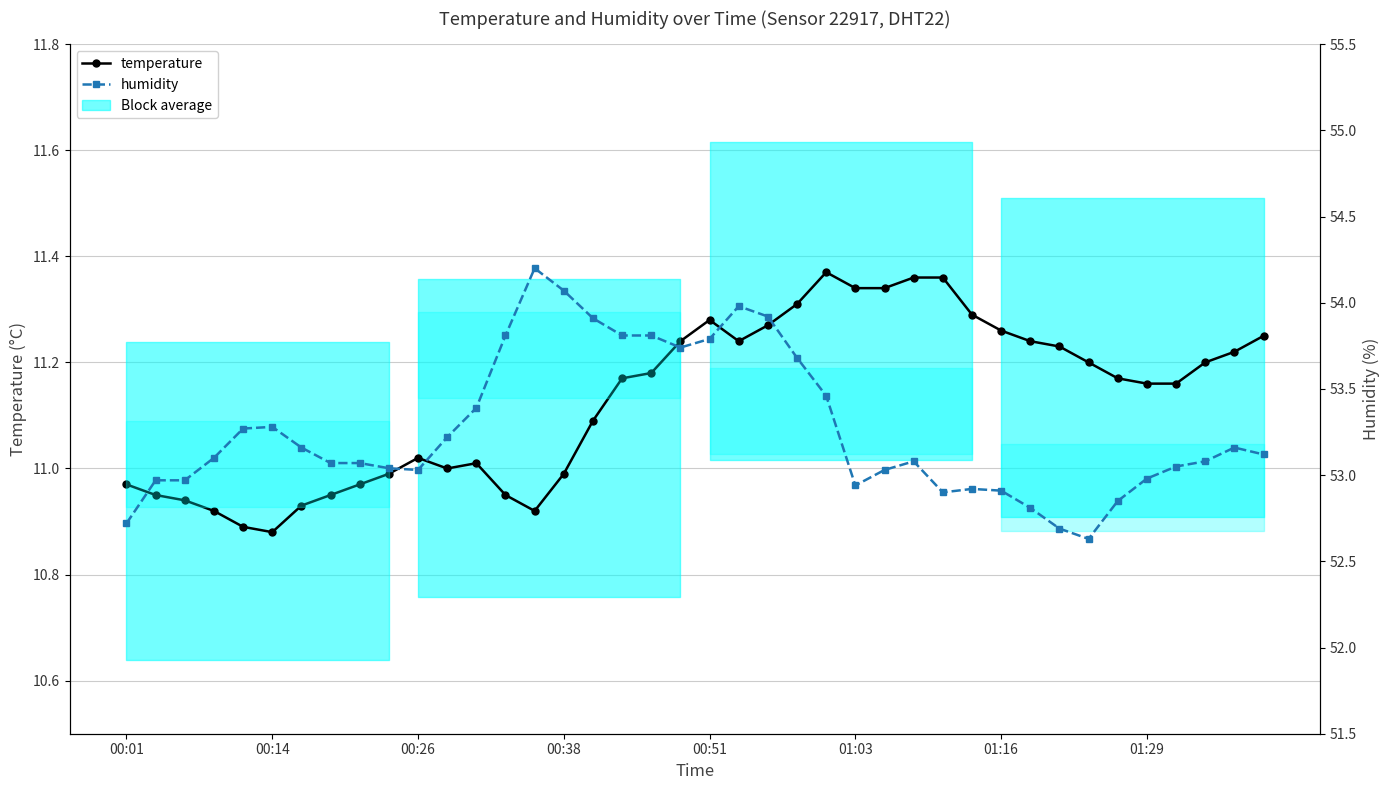

Is it true that temperature equals 11.3 at 01:16?

True